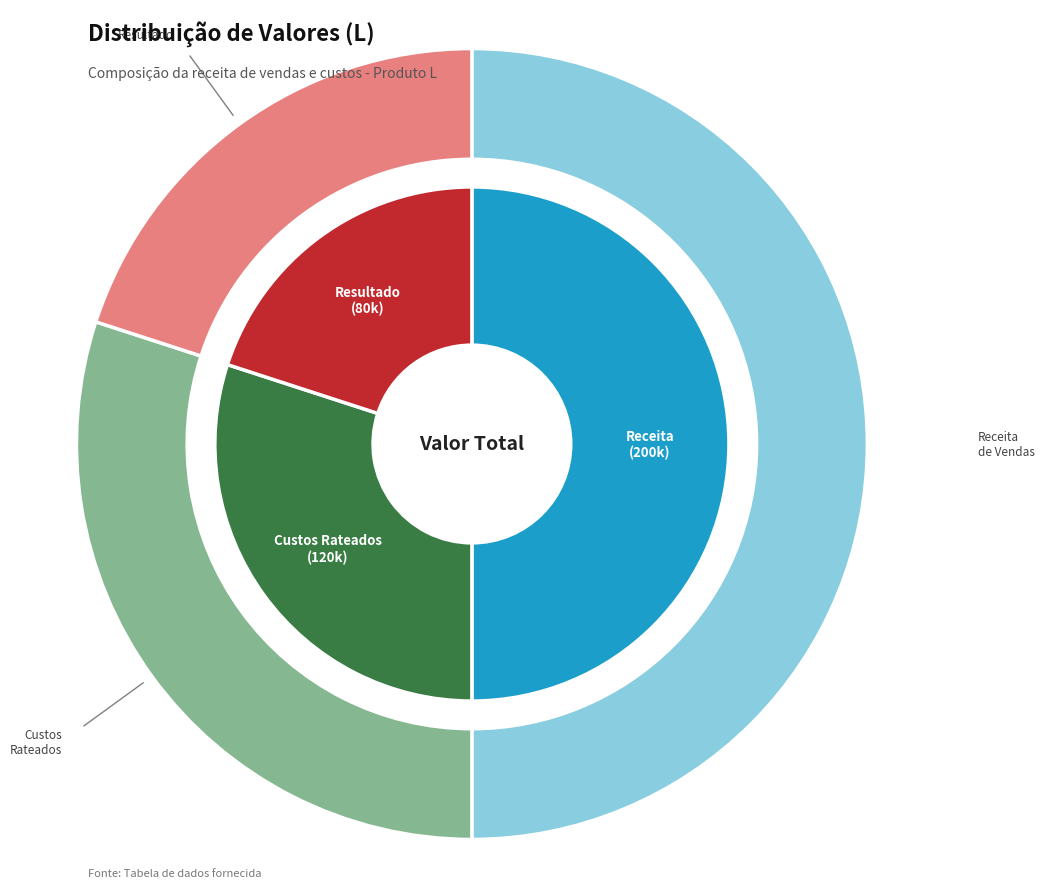

What is the change in value from Receita de Vendas to (-) Custos conjuntos rateados?

-80000